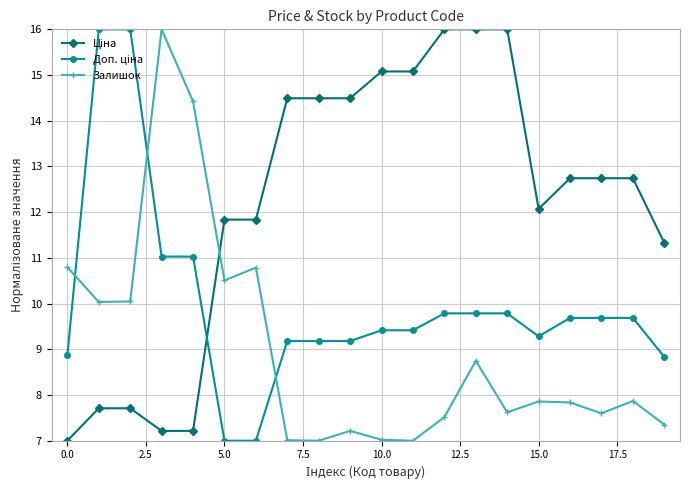

How many series are shown in this chart?

3